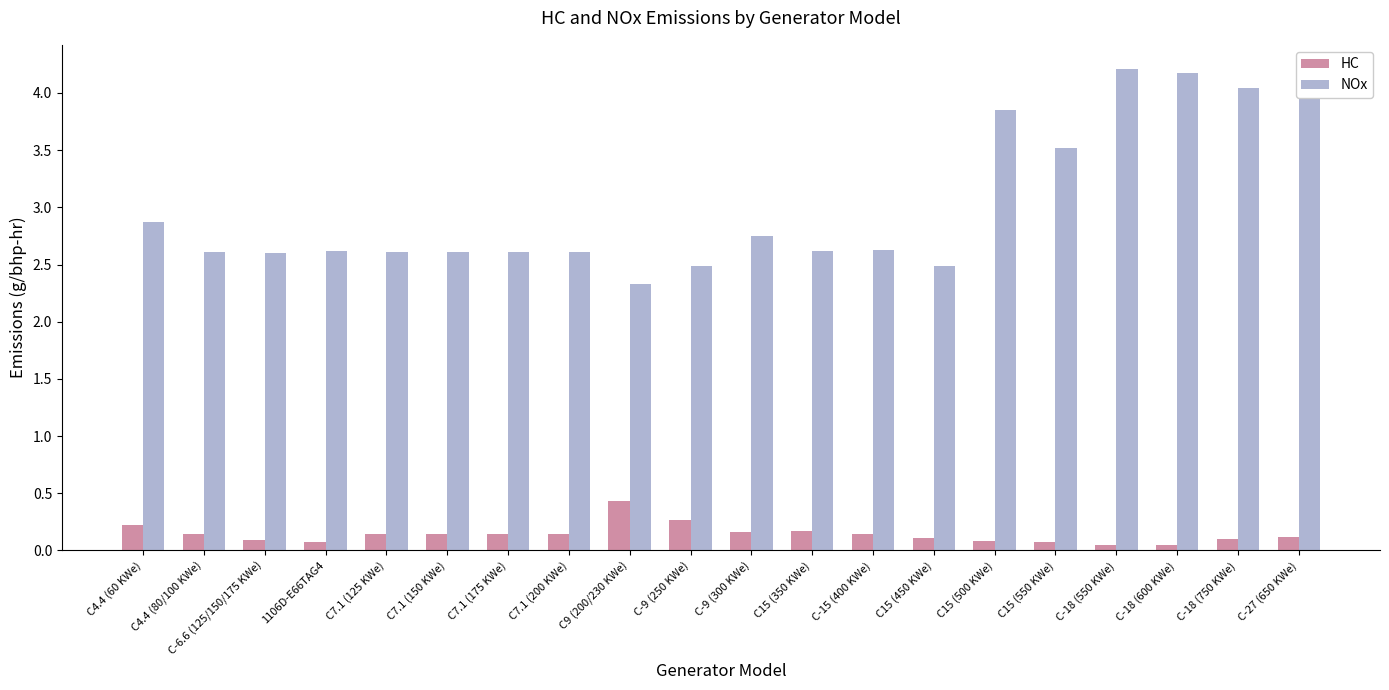

Does the chart contain stacked bars?

No